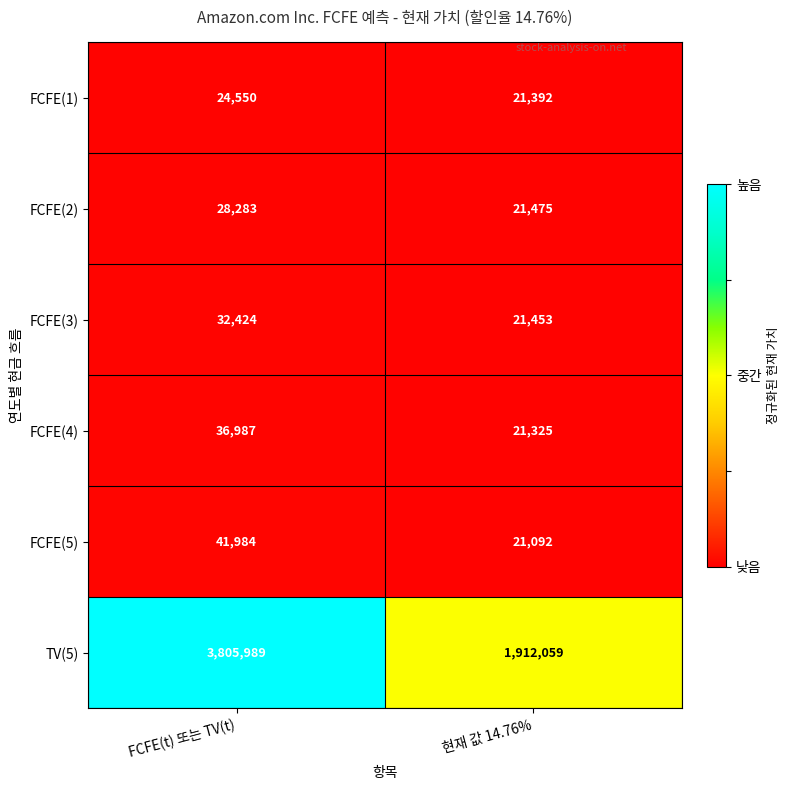

Reading left to right, what are all the values shown in this chart?

FCFE(1): FCFE(t) 또는 TV(t)=24550	현재 값 14.76%=21392
FCFE(2): FCFE(t) 또는 TV(t)=28283	현재 값 14.76%=21475
FCFE(3): FCFE(t) 또는 TV(t)=32424	현재 값 14.76%=21453
FCFE(4): FCFE(t) 또는 TV(t)=36987	현재 값 14.76%=21325
FCFE(5): FCFE(t) 또는 TV(t)=41984	현재 값 14.76%=21092
TV(5): FCFE(t) 또는 TV(t)=3805989	현재 값 14.76%=1912059